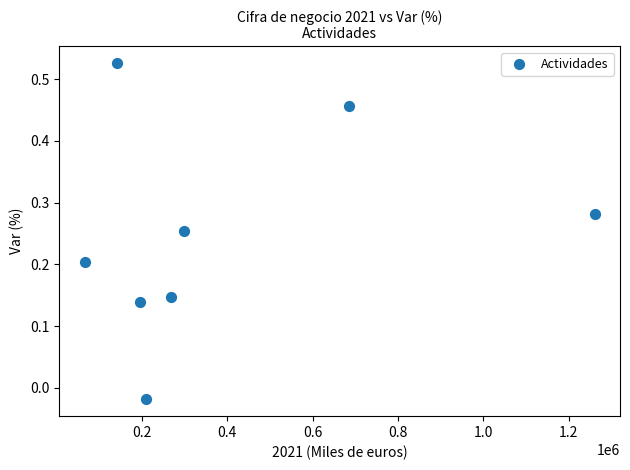

What is the average X value?

390302.6